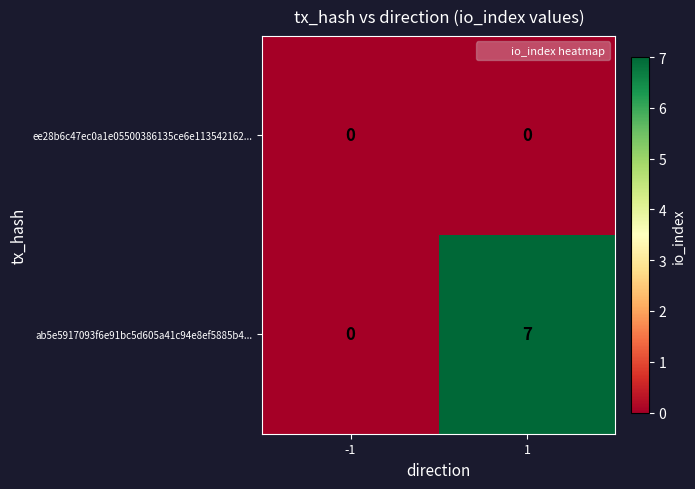

At how many categories does at least one series exceed 4?

1